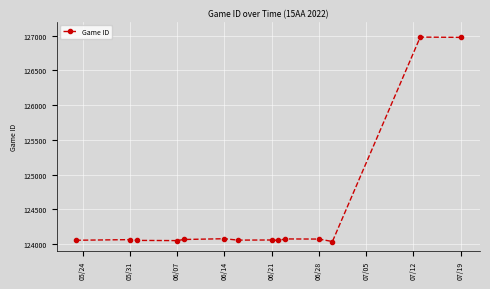

What is the smallest value displayed?

124037